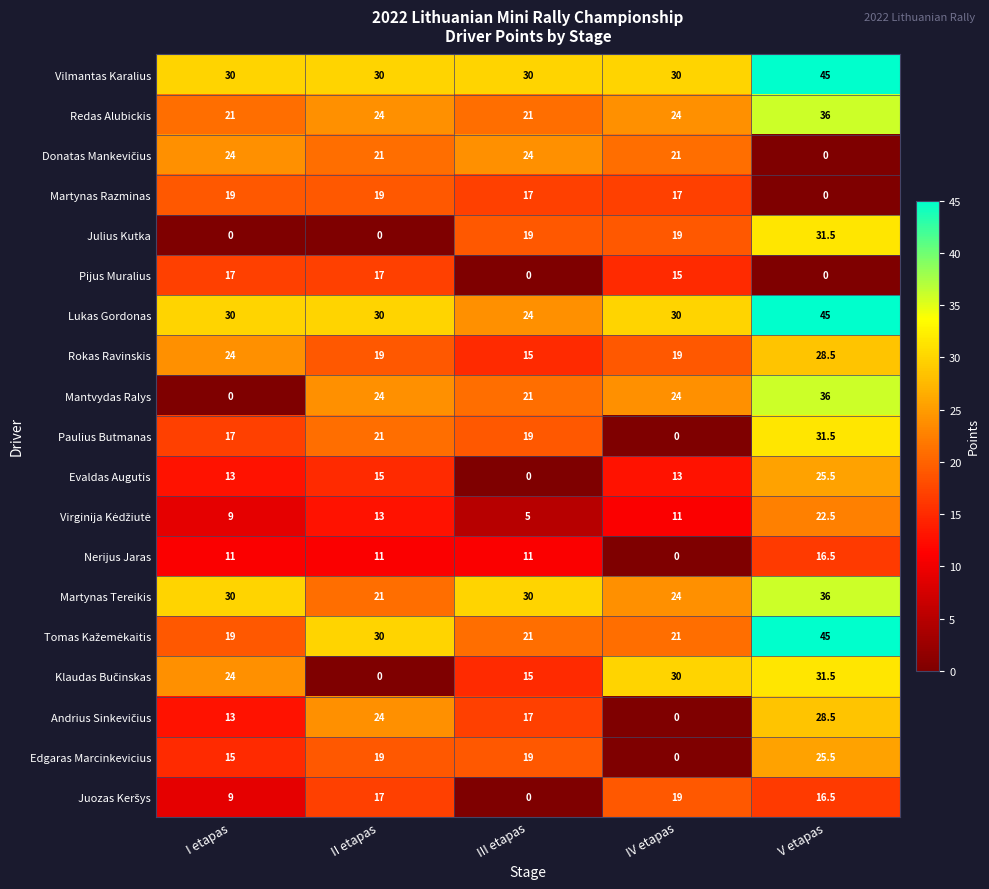

What is the spread (max minus min) of values at IV etapas?

30.0